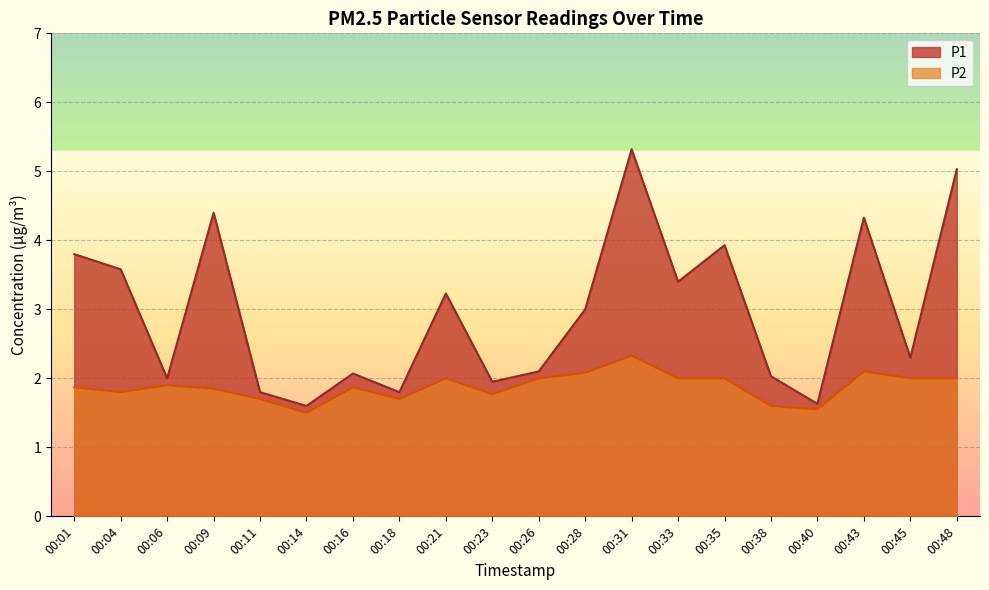

How many lines are shown in the chart?

2